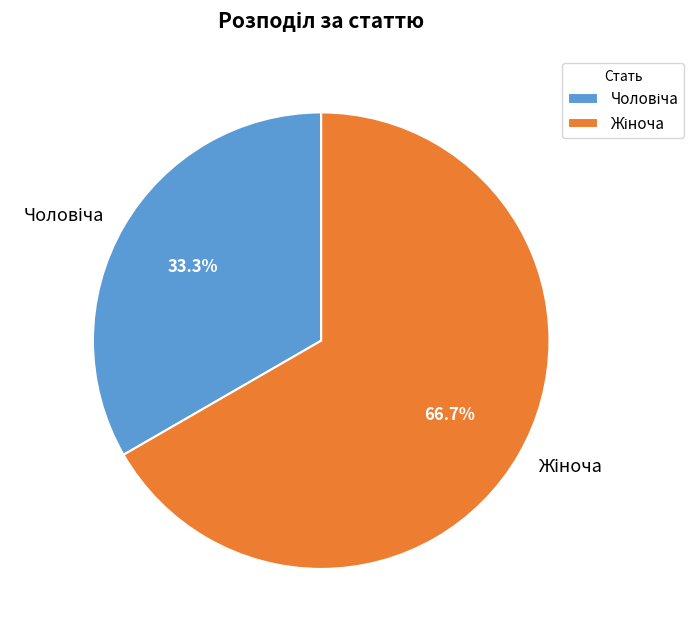

To the nearest percent, what is the average slice percentage?

50%